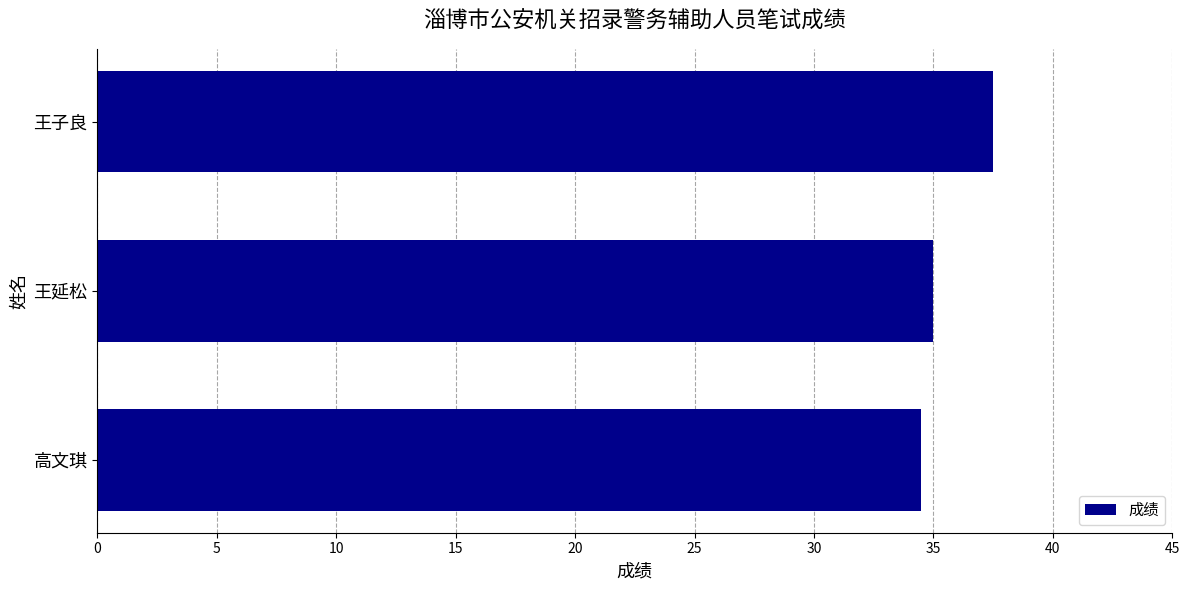

The chart shows a value of 6.9 at 高文琪. True or false?

False